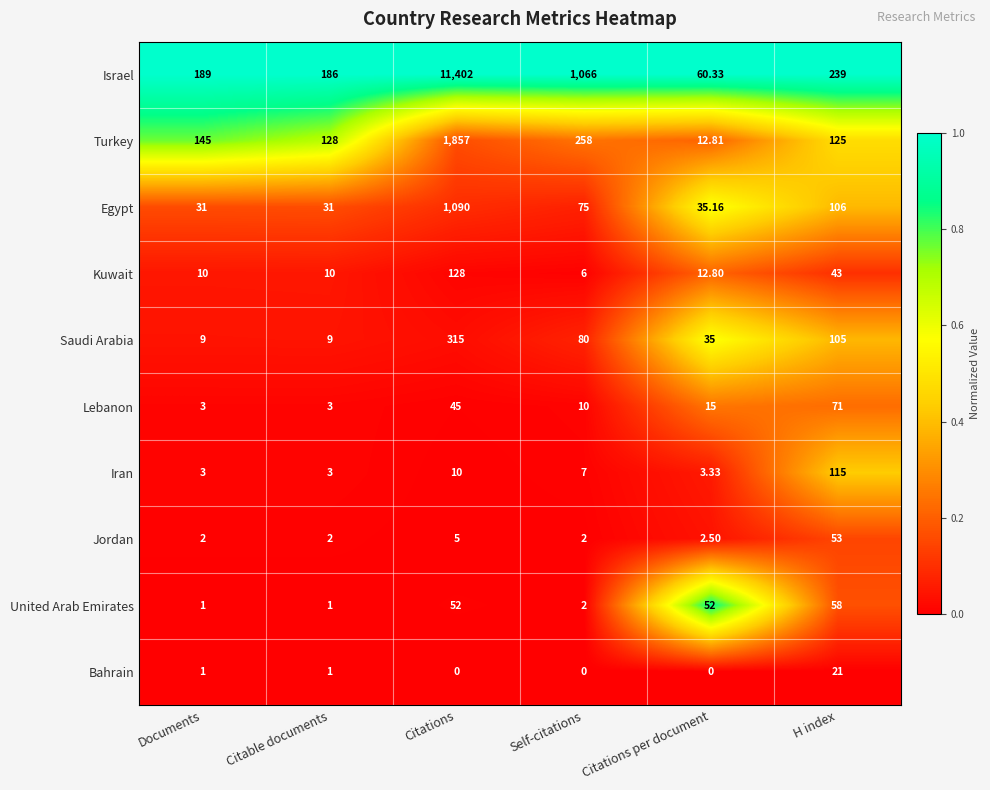

Rank the categories by Turkey value from lowest to highest.

Citations per document, H index, Citable documents, Documents, Self-citations, Citations